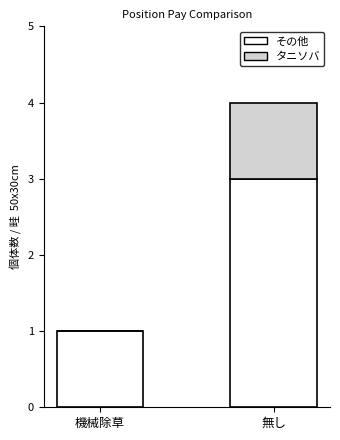

What is the total value across all series at 無し?

4